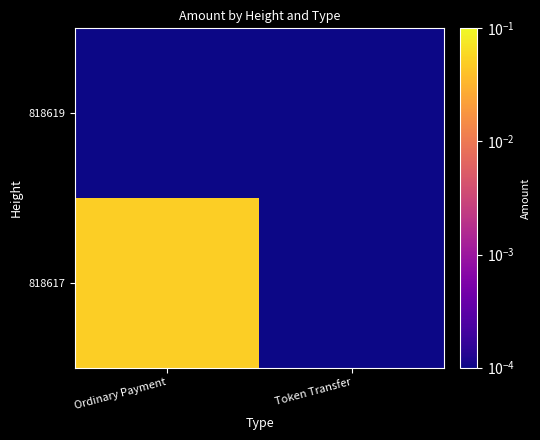

Which series has the widest spread of values?

818617